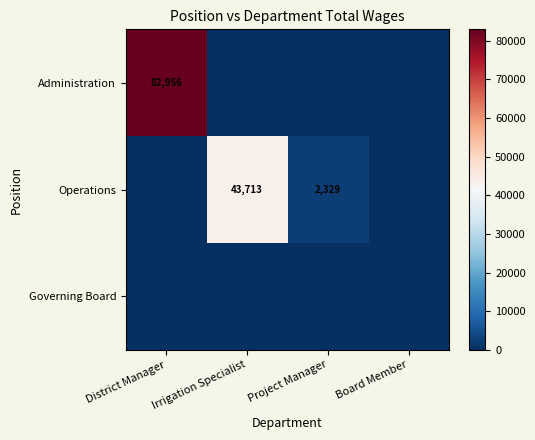

What is the total value across all series at District Manager?

82956